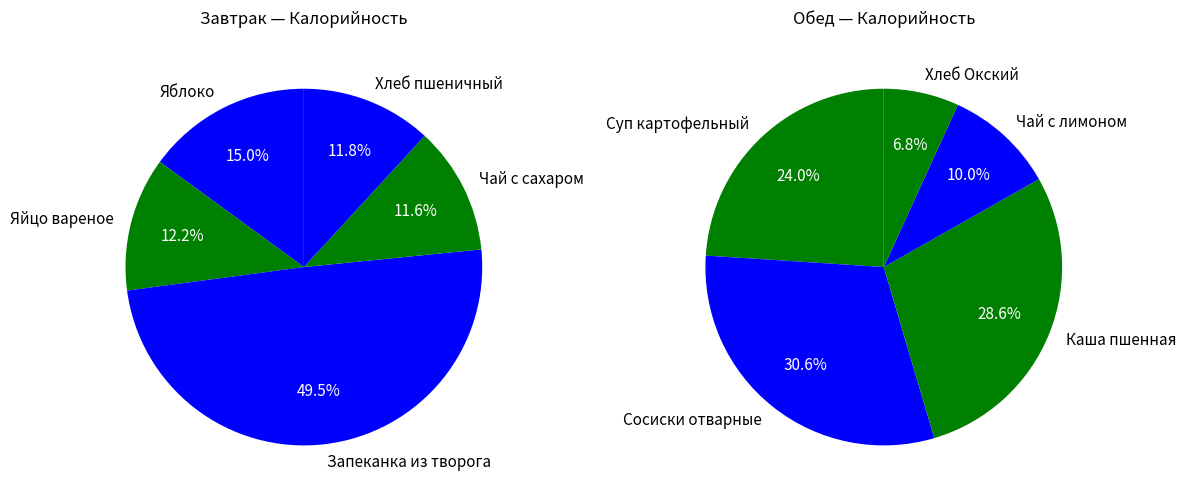

What is the smallest slice in the pie chart?

Хлеб Окский